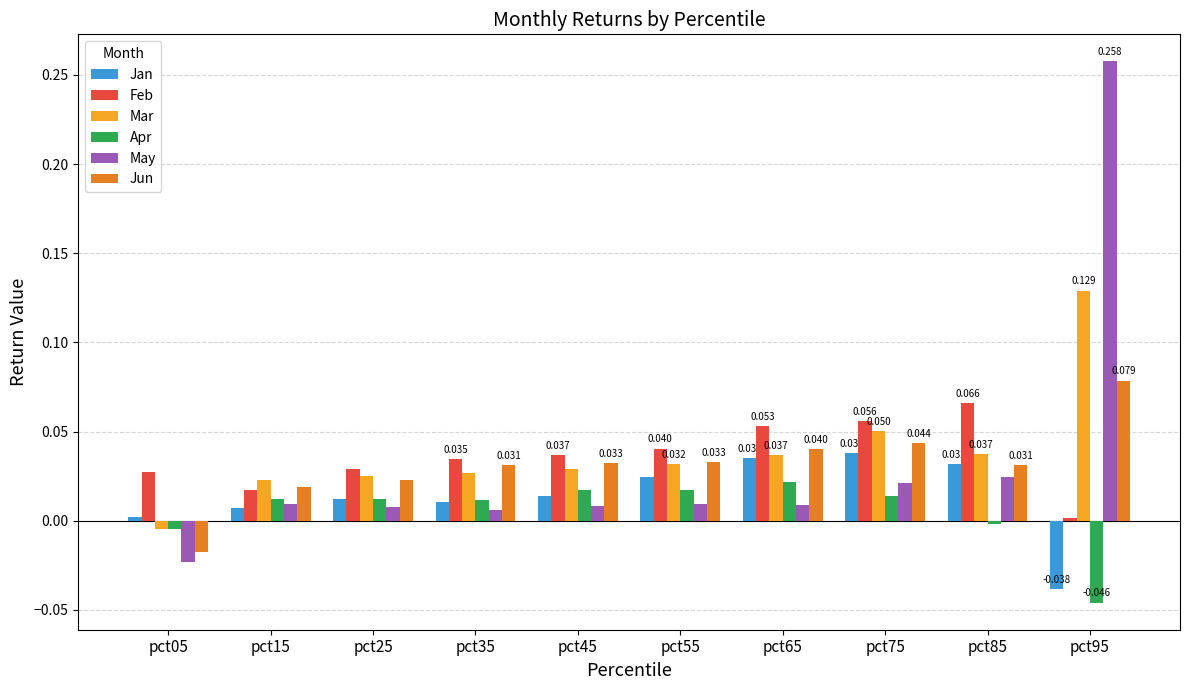

Is the value of Jun at pct65 greater than the value of Jan at pct25?

Yes